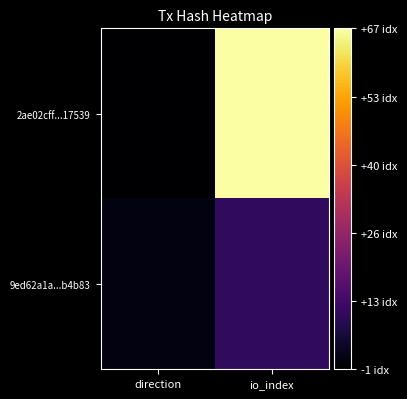

Reading left to right, extract all data points from this chart.

2ae02cff...17539: direction=-1	io_index=67
9ed62a1a...b4b83: direction=1	io_index=10